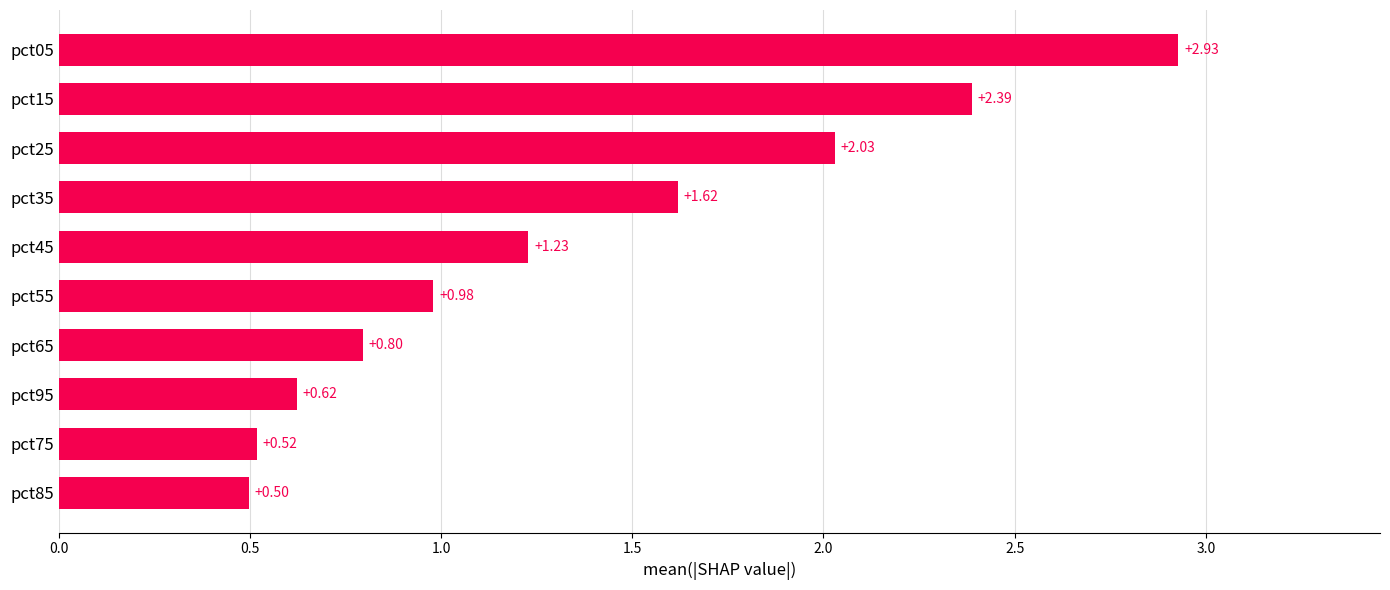

Does the chart contain stacked bars?

No